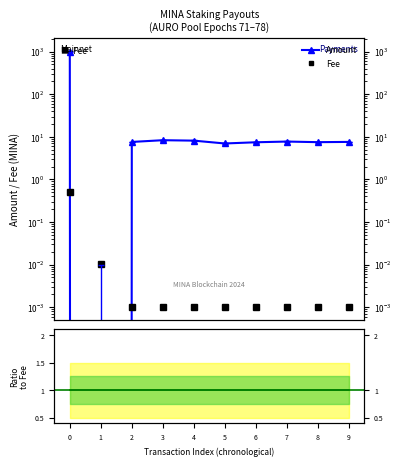

At which label is Fee closest to 0?

2